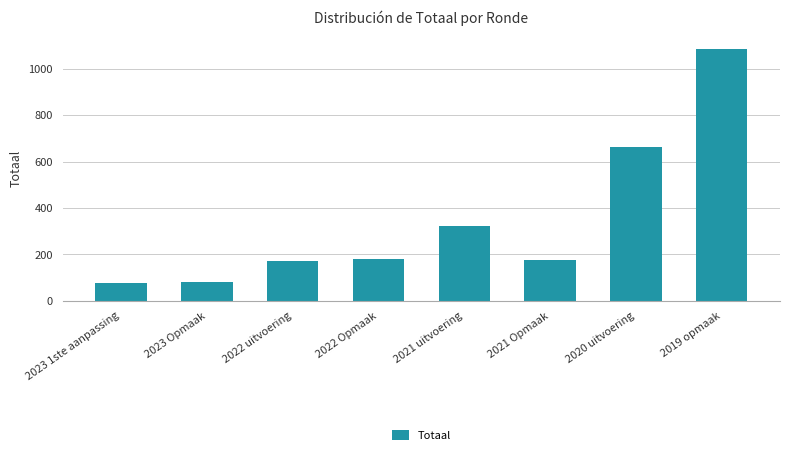

What is the change in value from 2022 uitvoering to 2021 Opmaak?

+4